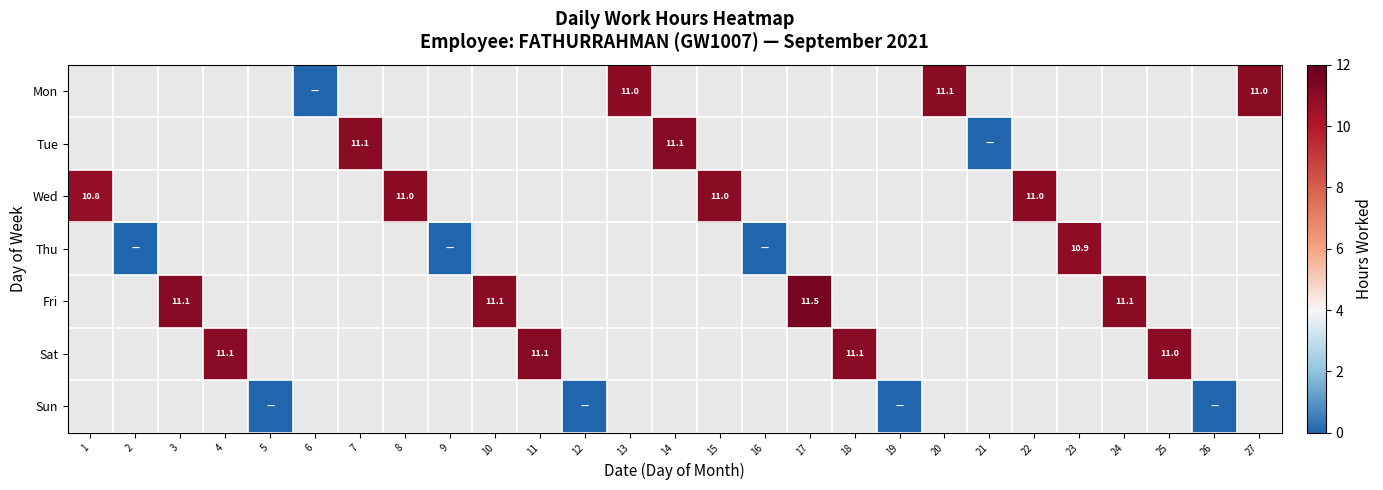

How many values in the Tue series exceed 11?

2